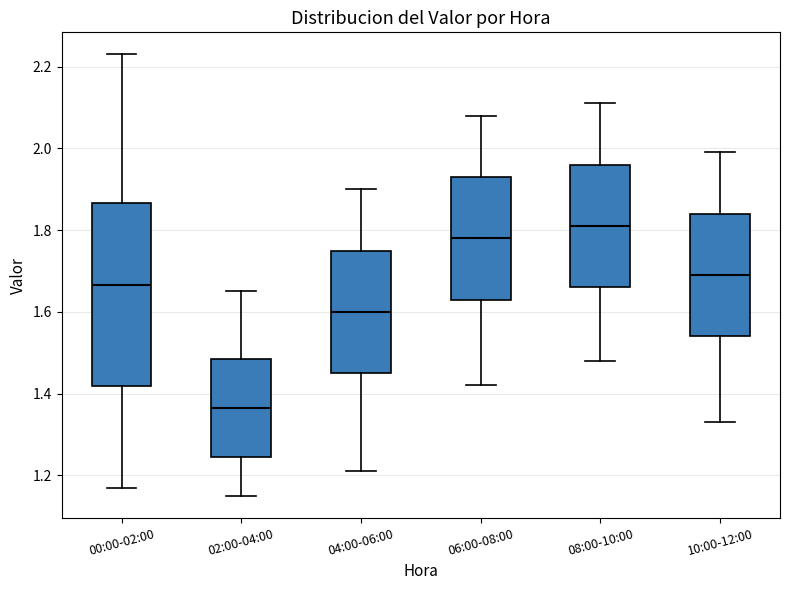

Reading left to right, transcribe this box plot: for each box, give where its median line is, the range the box spans, and where its two whiskers end, as read against the y-axis. The values are not printed on the chart, so give them approximately, as read against the axis.

00:00-02:00: median 1.66, box 1.42 to 1.86, whiskers 1.18 to 2.24
02:00-04:00: median 1.36, box 1.24 to 1.48, whiskers 1.16 to 1.66
04:00-06:00: median 1.60, box 1.46 to 1.76, whiskers 1.22 to 1.90
06:00-08:00: median 1.78, box 1.64 to 1.94, whiskers 1.42 to 2.08
08:00-10:00: median 1.82, box 1.66 to 1.96, whiskers 1.48 to 2.12
10:00-12:00: median 1.70, box 1.54 to 1.84, whiskers 1.34 to 2.00